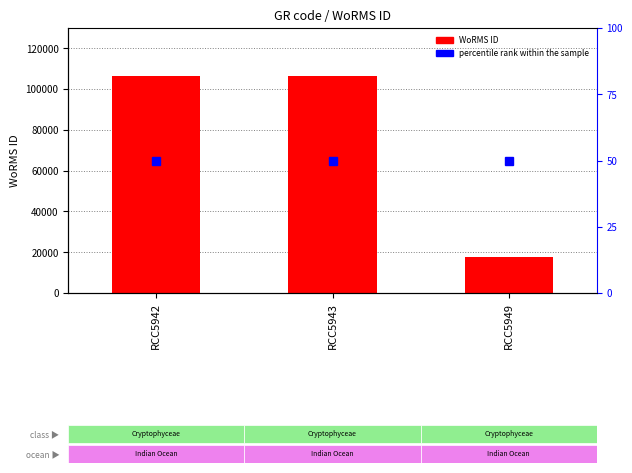

The WoRMS ID series shows 17641 at RCC5949. True or false?

True